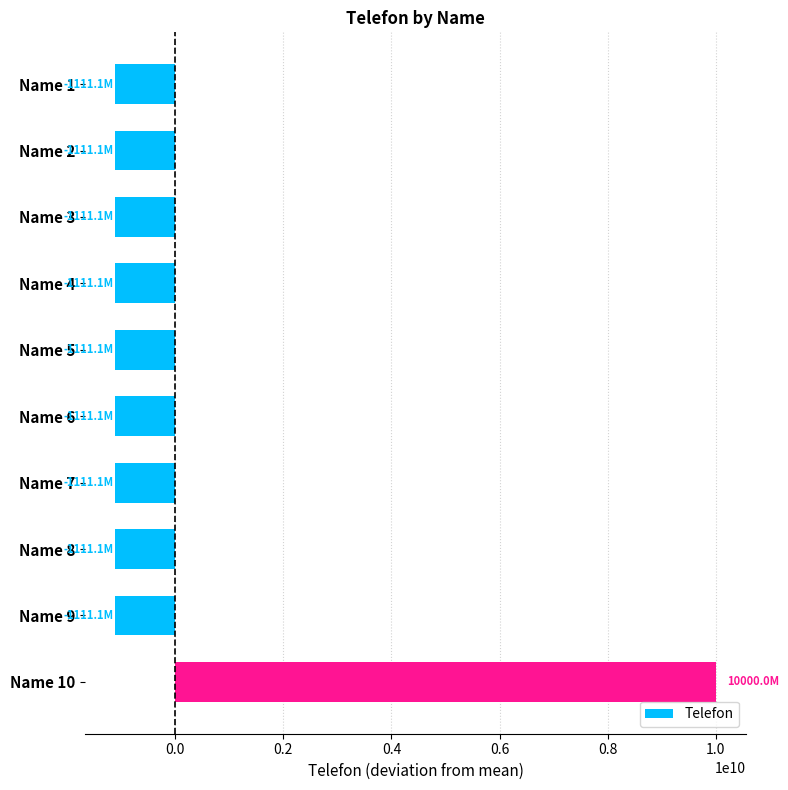

What is the sum of the values at Name 4 and Name 10?

8888888811.0